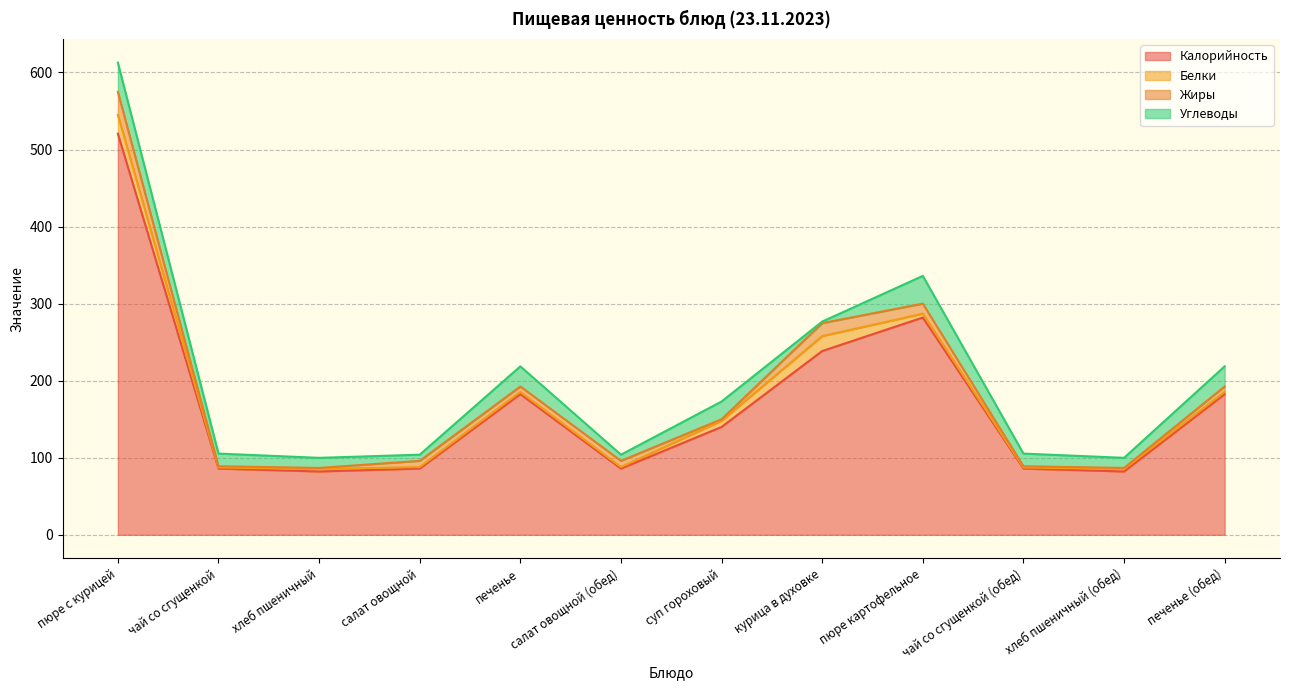

Rank the series by their maximum value, from highest to lowest.

Калорийность, Углеводы, Жиры, Белки